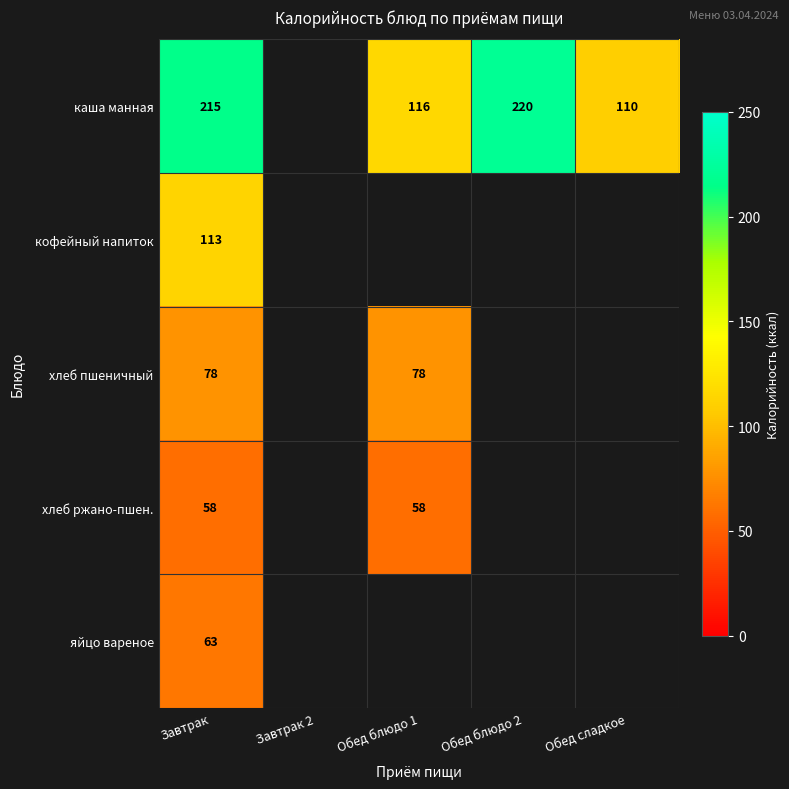

At Завтрак, list the series in order from largest to smallest.

каша манная, кофейный напиток, хлеб пшеничный, яйцо вареное, хлеб ржано-пшен.